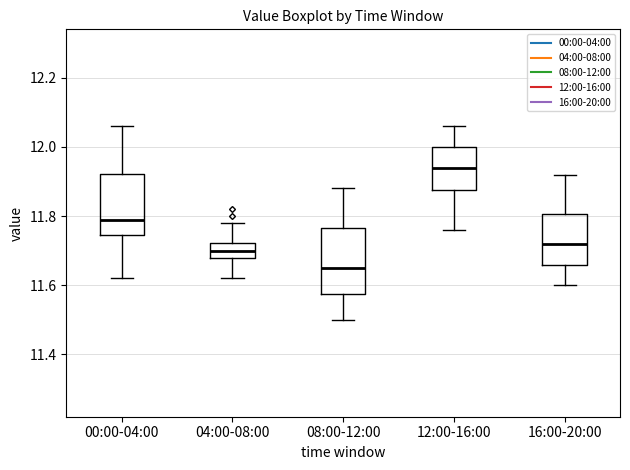

Which box has the lowest median line?

08:00-12:00